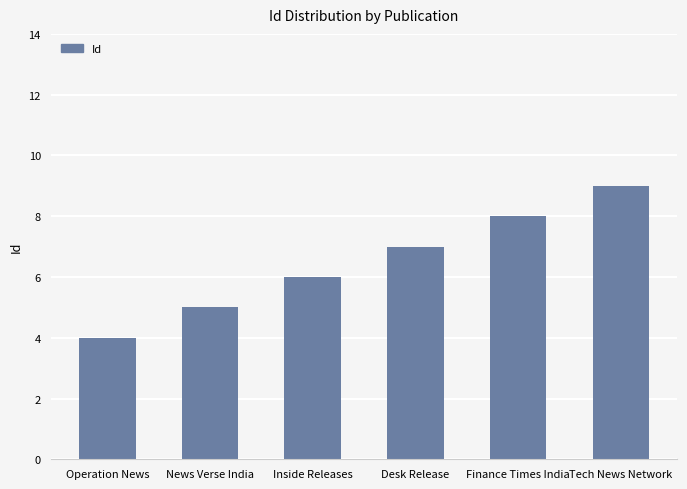

What is the difference between the second highest and minimum values?

4